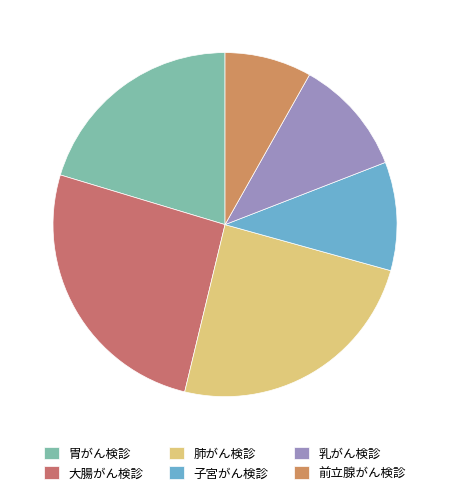

Combined, do 胃がん検診 and 大腸がん検診 account for over 50%?

No